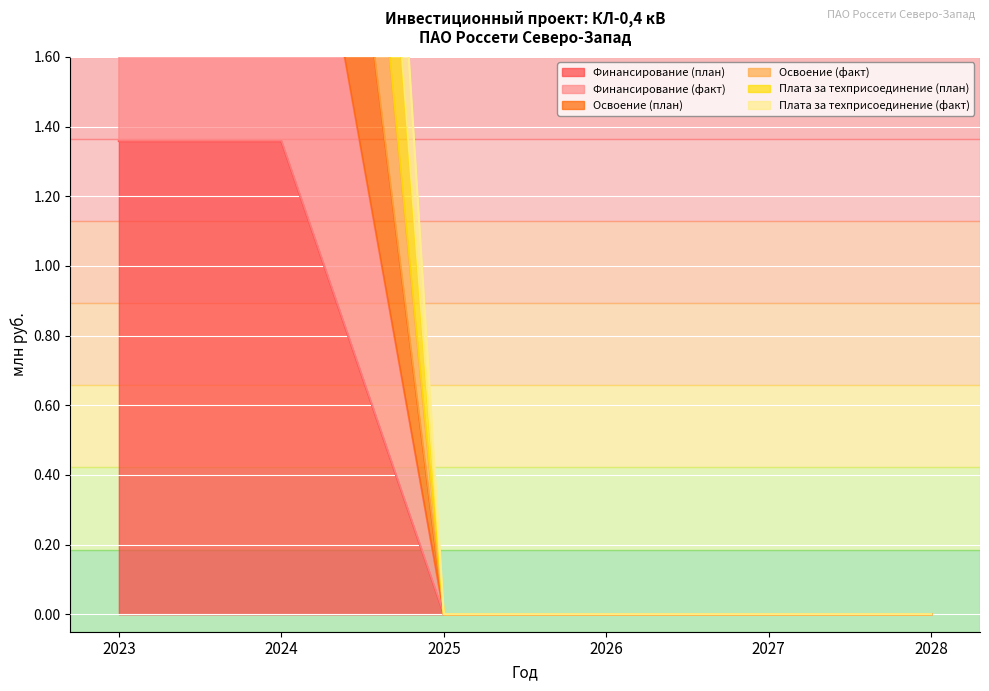

Is the value of Плата за техприсоединение (план) at 2024 greater than the value of Плата за техприсоединение (факт) at 2024?

No